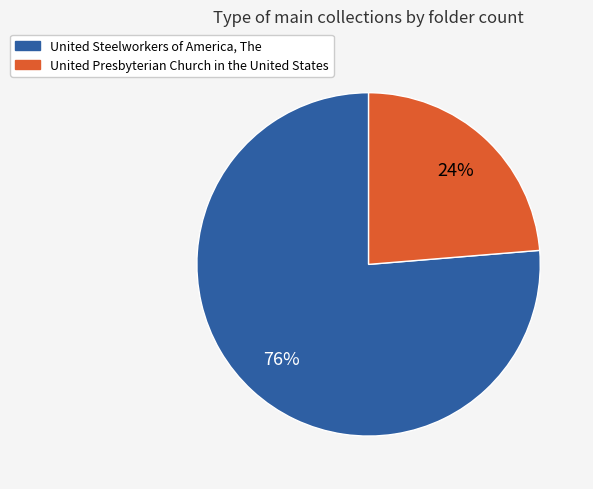

Count the number of slices in the pie.

2